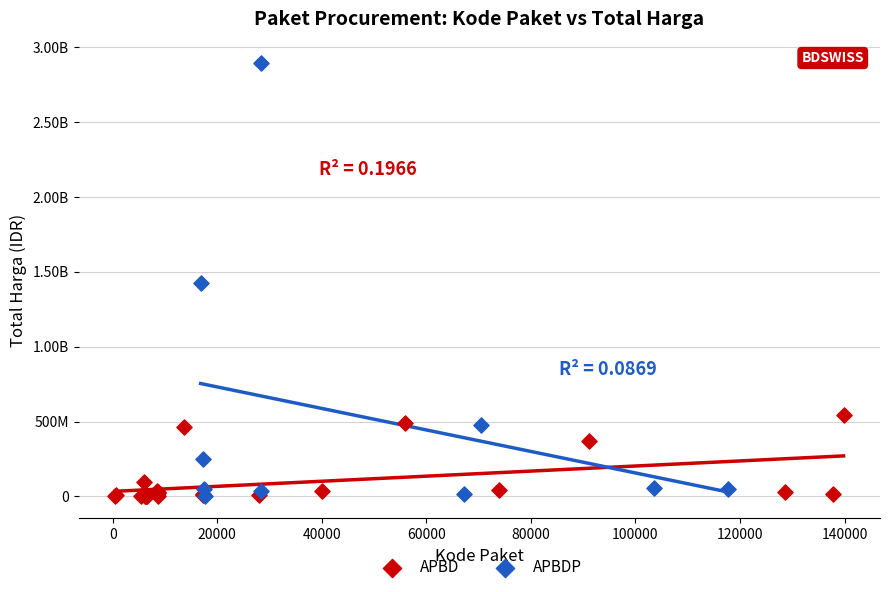

What are all the series names shown in the legend?

APBD, APBDP